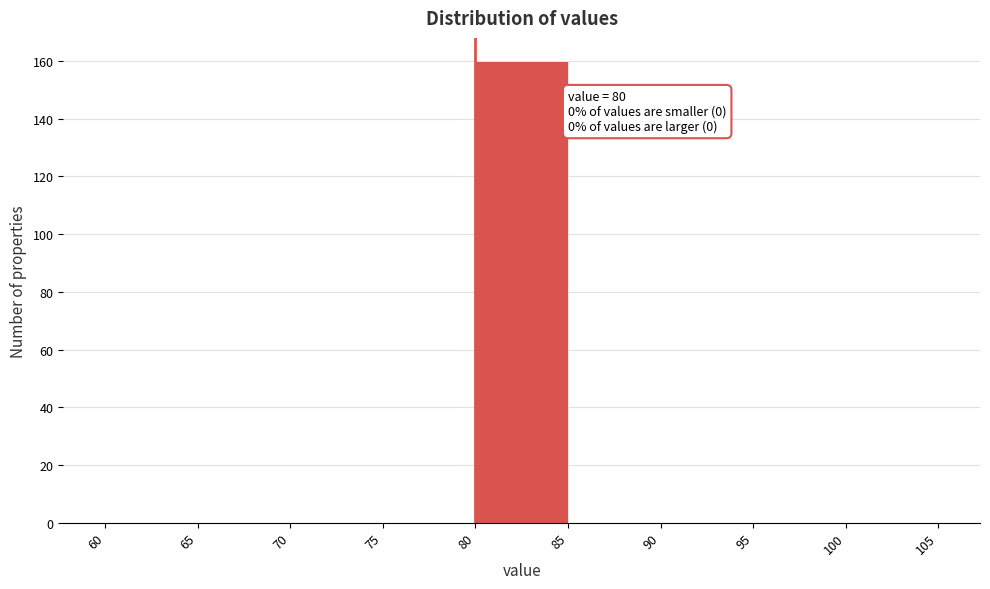

Which range on the x-axis has the tallest bar?

80 to 85